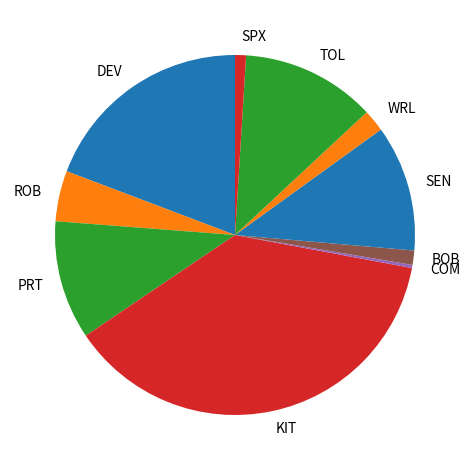

Which category has the biggest portion of the pie?

KIT